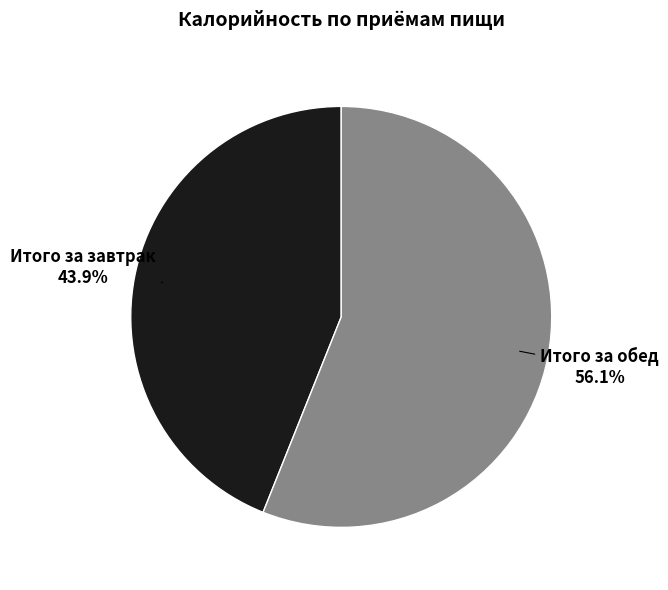

Is there any slice that represents more than half of the pie?

Yes